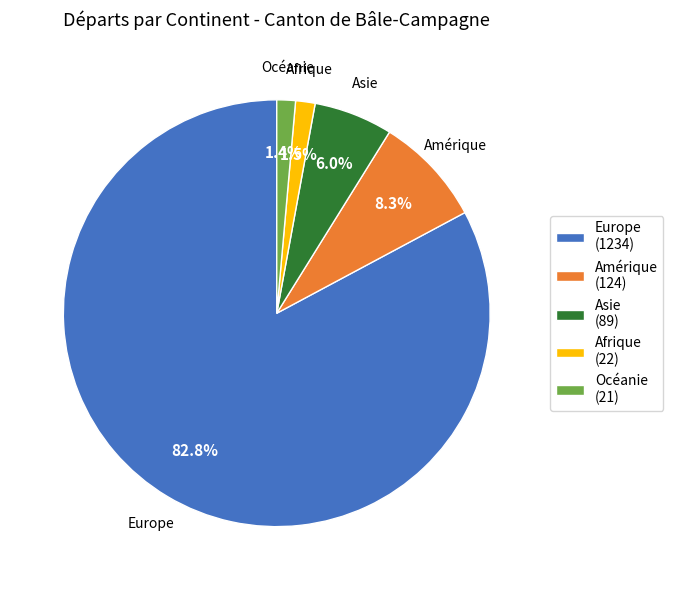

To the nearest percent, what is the average slice percentage?

20%